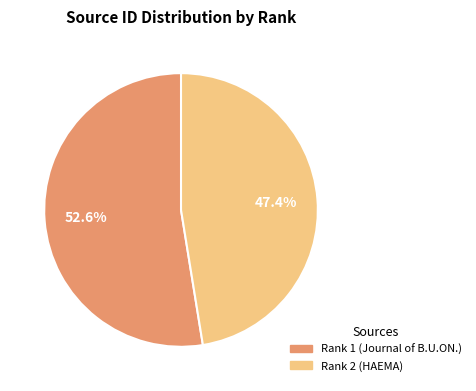

The Rank 1 (Journal of B.U.ON.) slice represents 53% of the pie. True or false?

True